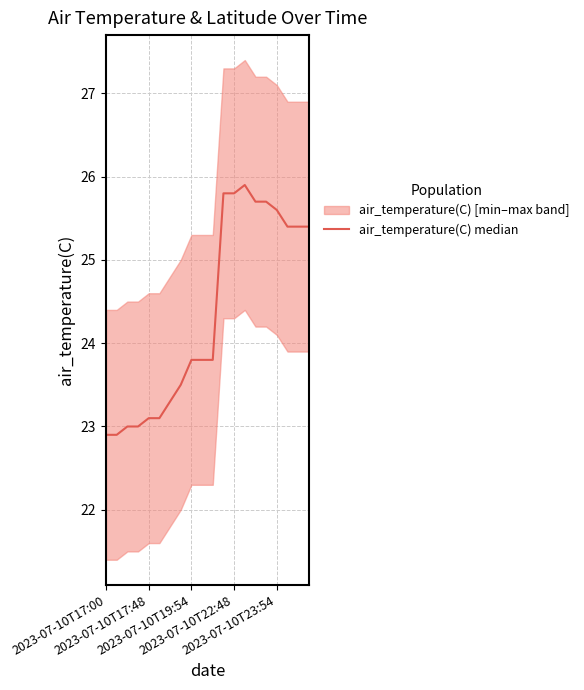

The chart shows a value of 25.8 at 11. True or false?

True